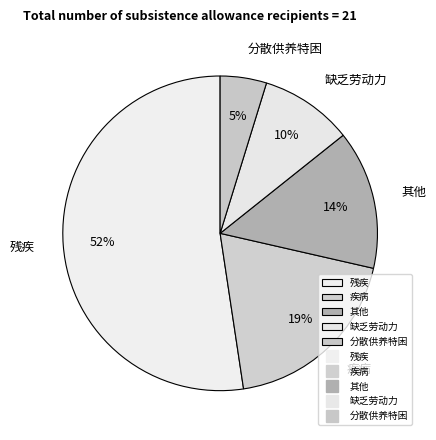

Combined, do 疾病 and 分散供养特困 account for over 50%?

No